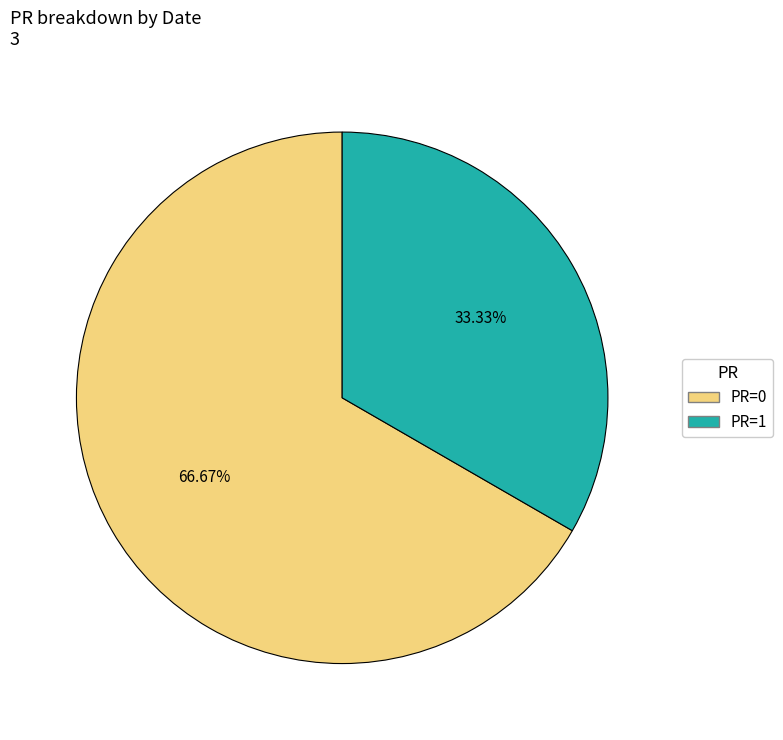

To the nearest percent, what is the difference between the largest and smallest slice percentages?

33%